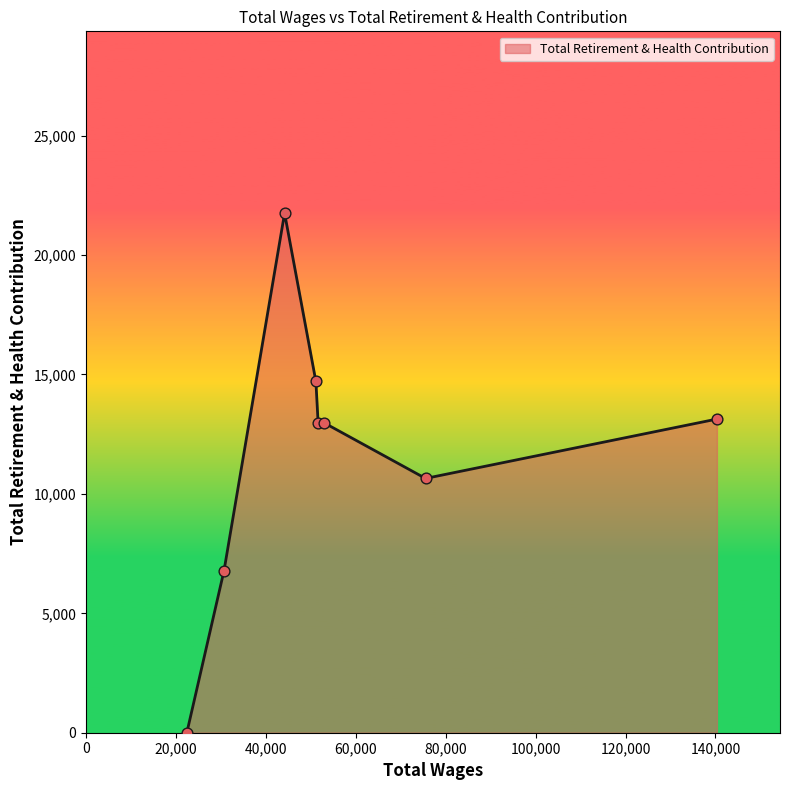

What is the difference between the second highest and minimum values?

14709